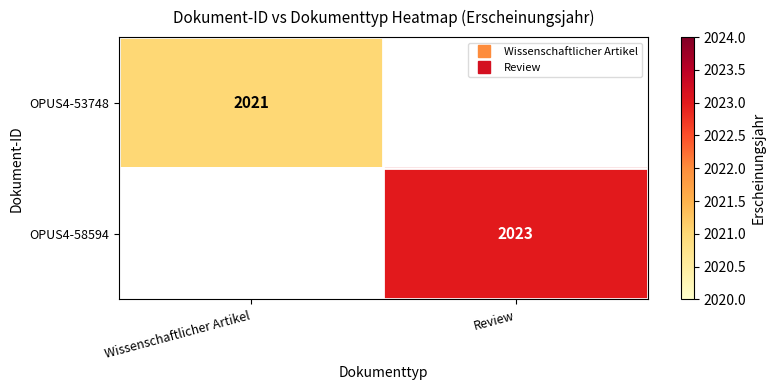

Where is OPUS4-53748 nearest to the value 2021?

Wissenschaftlicher Artikel